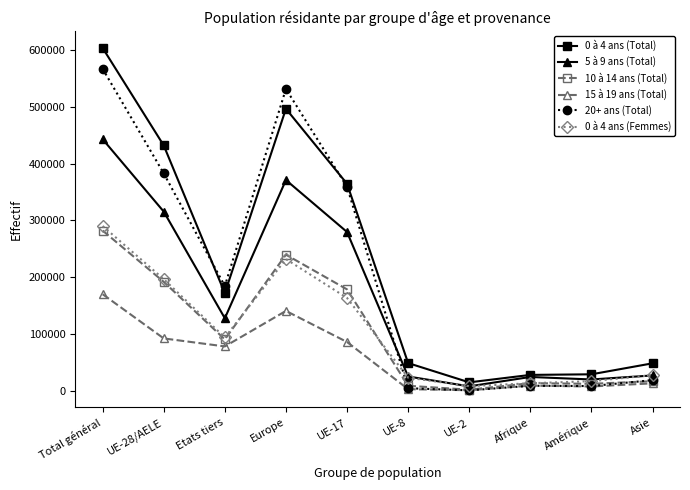

At which label does 10 à 14 ans (Total) first exceed 90295?

Total général